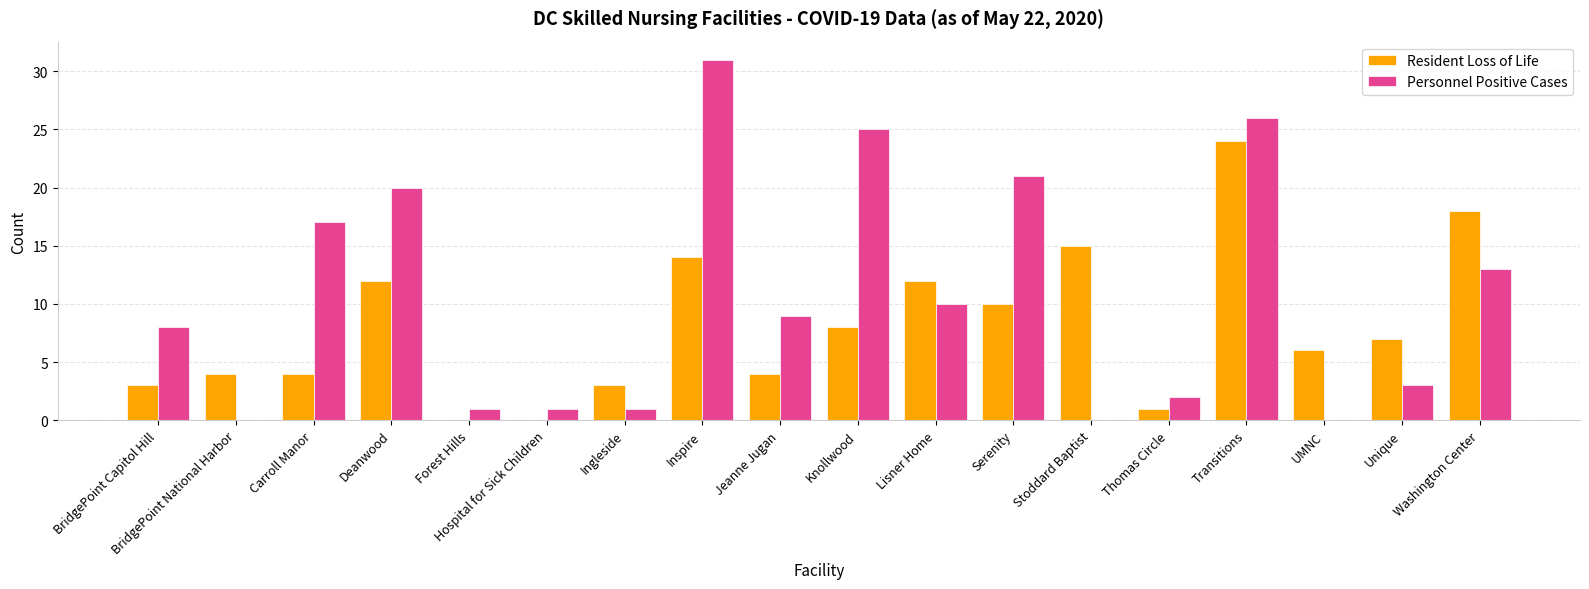

Is the value of Personnel Positive Cases at UMNC greater than the value of Resident Loss of Life at BridgePoint National Harbor?

No